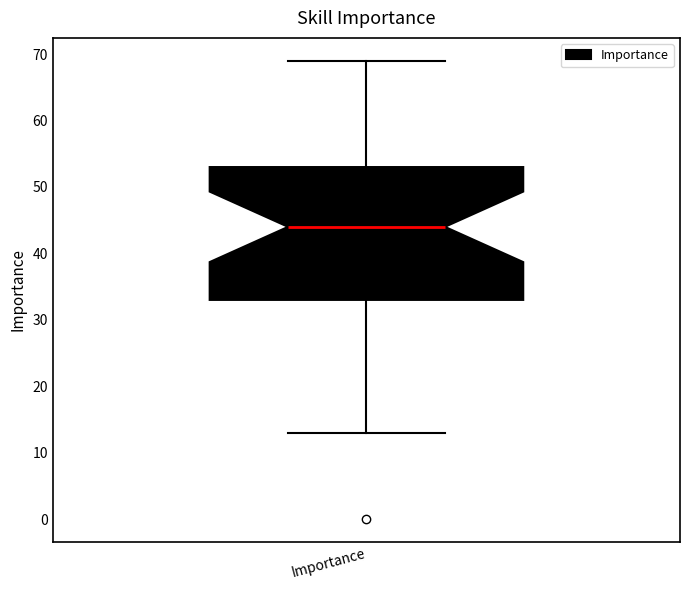

Transcribe this box plot: give where the median line is, the range the box spans, and where the two whiskers end, as read against the y-axis. The values are not printed on the chart, so give them approximately, as read against the axis.

median 44, box 33 to 53, whiskers 13 to 69